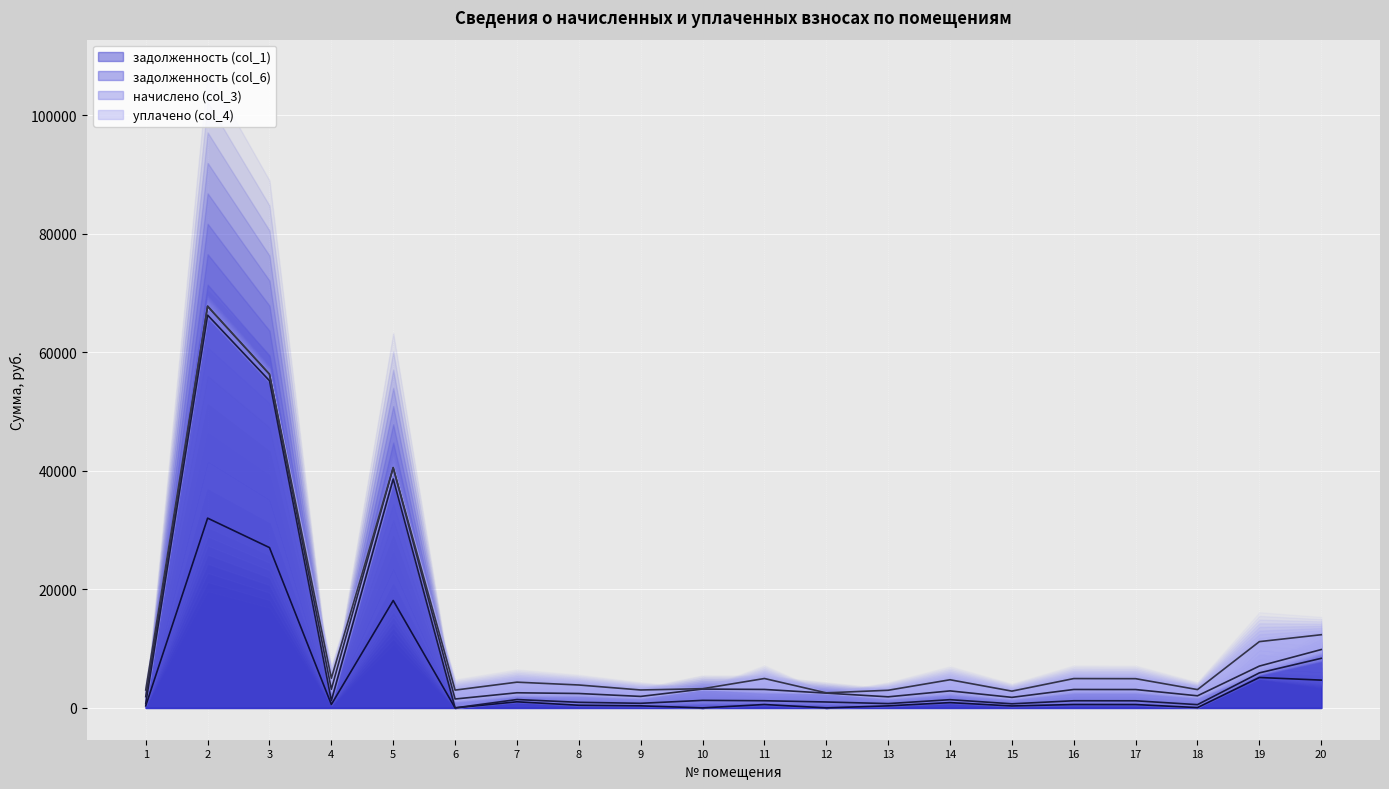

Which has a higher value, 19 or 3?

3